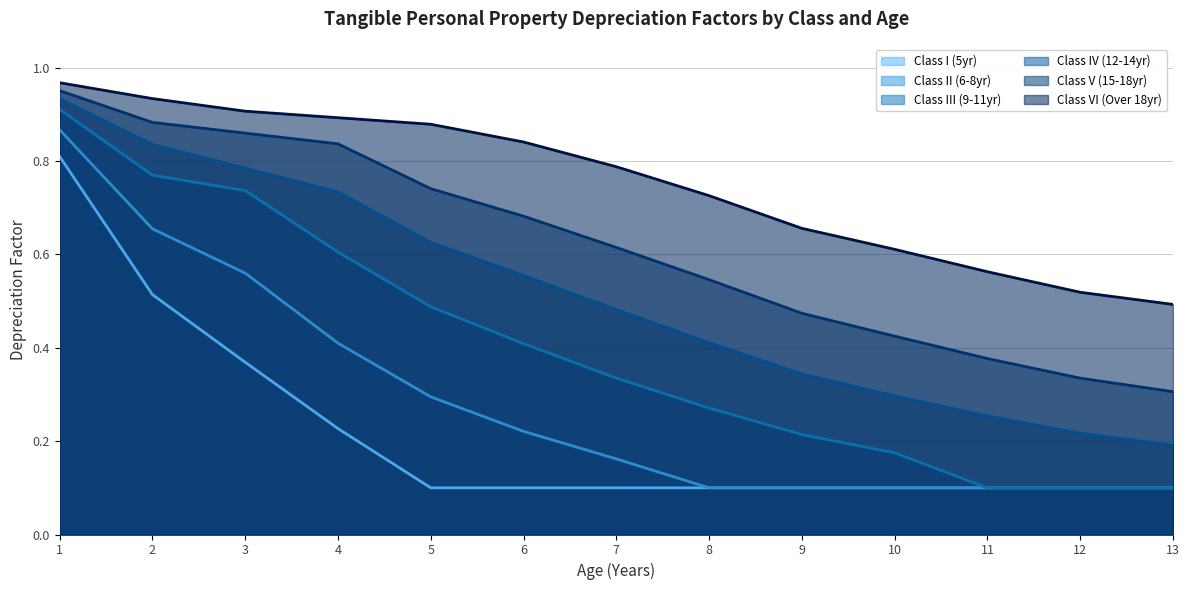

What is the average value of the Class III (9-11yr) series?

0.4